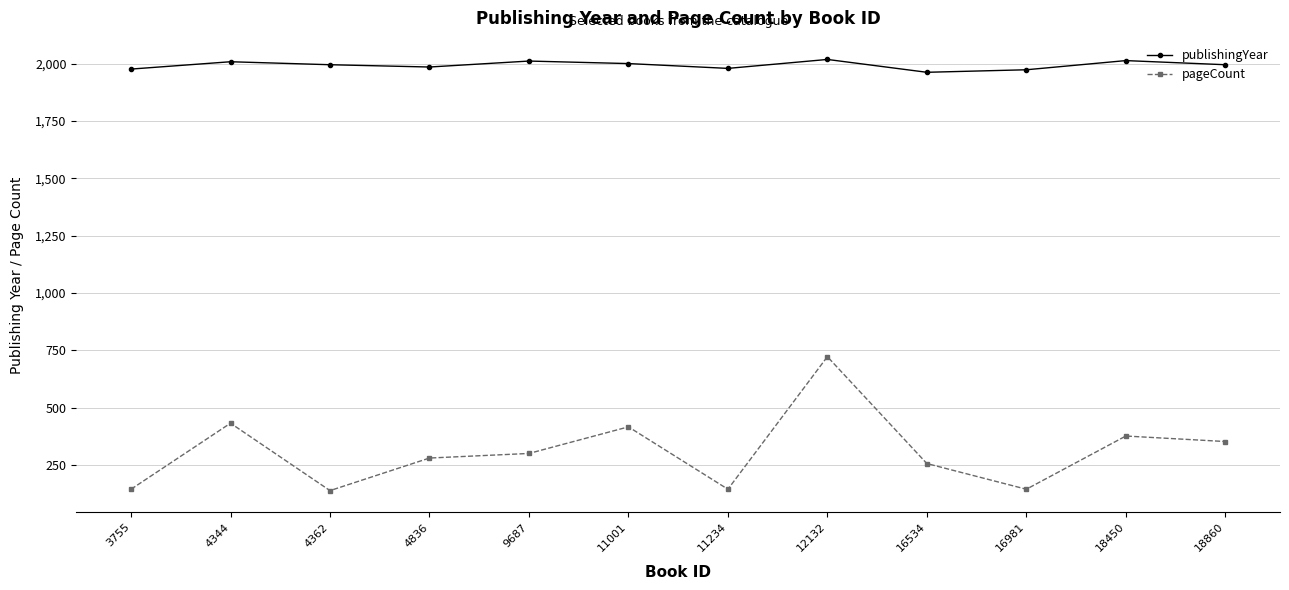

What is the lowest value of the pageCount series?

138